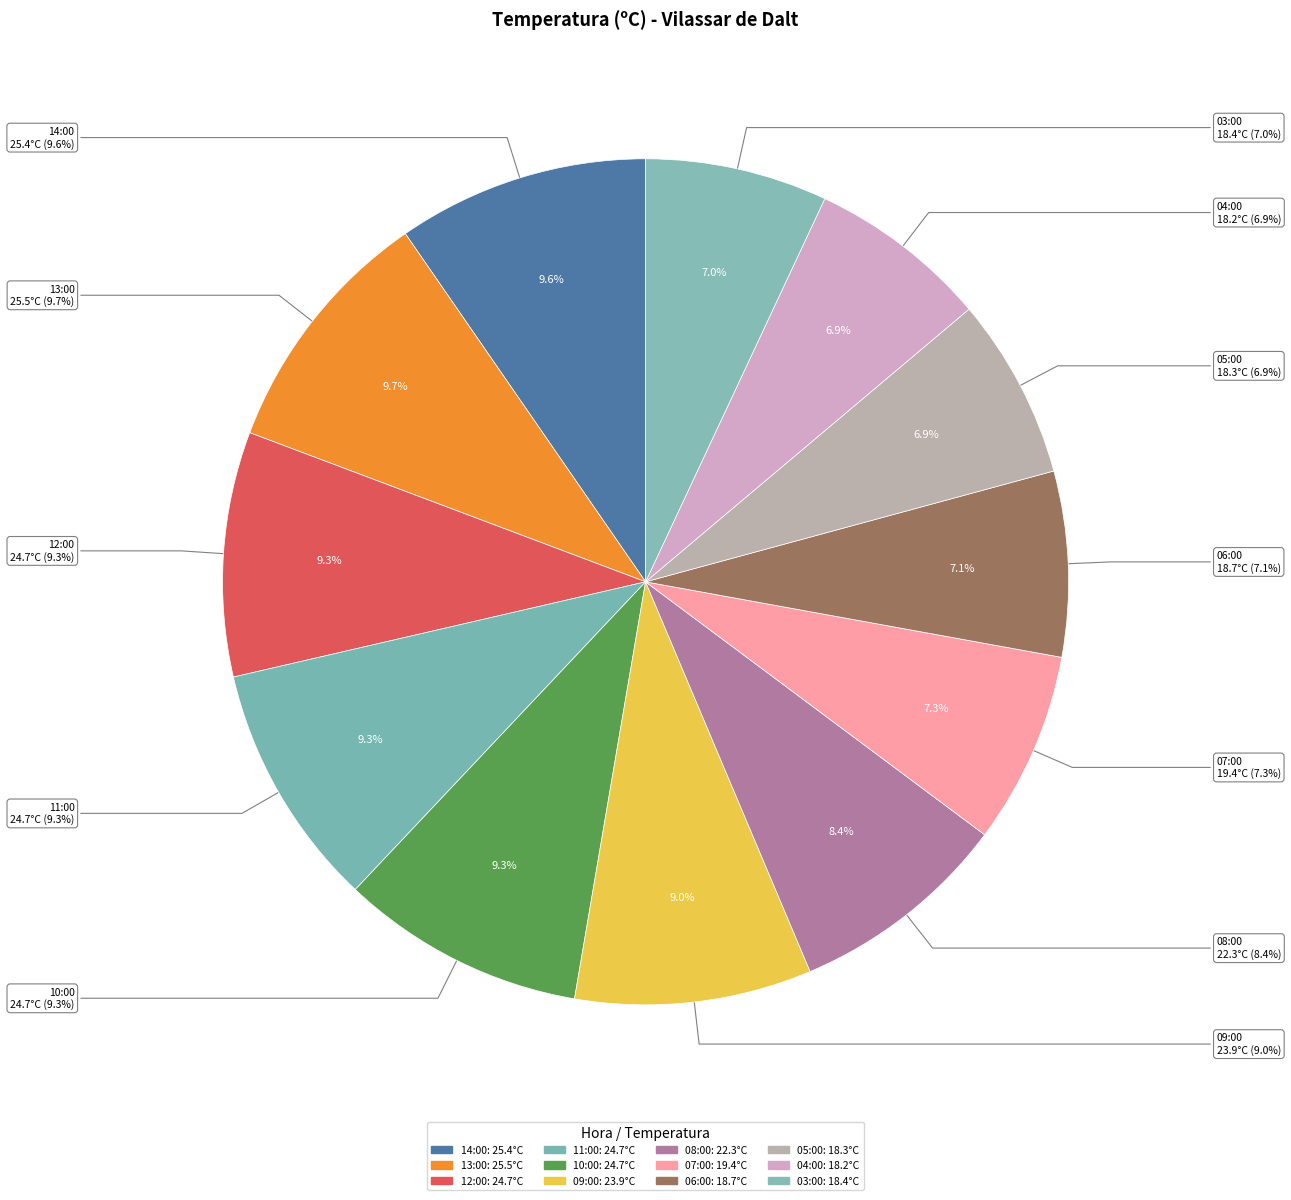

What portion of the pie excludes 14:00?

90.4%